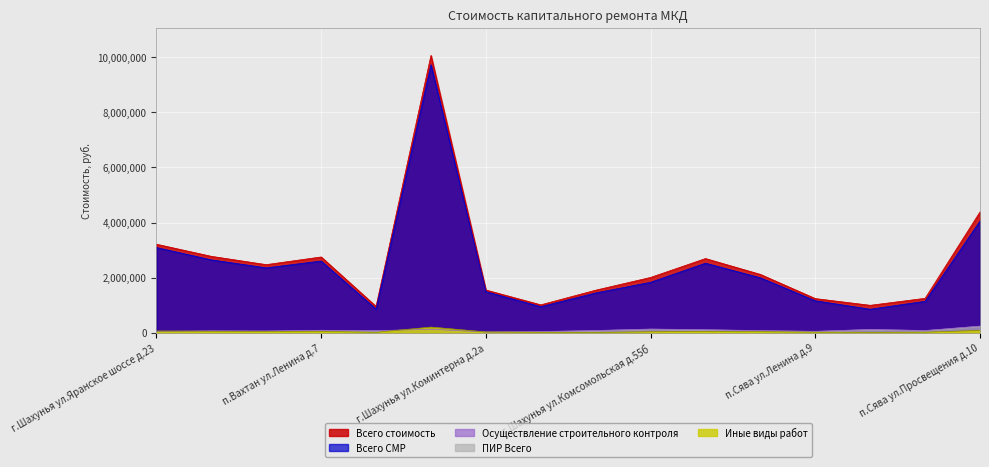

Reading left to right, what are all the values shown in this chart?

Всего стоимость: г.Шахунья ул.Яранское шоссе д.23=3214650	п.Сява ул.Ленина д.22=2774712	г.Шахунья ул.Комсомольская д.55г=2474057	п.Вахтан ул.Ленина д.7=2752117	г.Шахунья ул.Островского д.1=958011	п.Сява ул.Просвещения д.14=10063608	г.Шахунья ул.Коминтерна д.2а=1553623	п.Сява ул.Ленина д.6=1015561	п.Вахтан ул.Гагарина д.1=1547193	г.Шахунья ул.Комсомольская д.55б=2009616	с.Верховское ул.Дорожная д.4=2694900	с.Черное ул.Молодежная д.14=2119109	п.Сява ул.Ленина д.9=1241973	г.Шахунья ул.Островского д.3=998470	п.Вахтан ул.Гагарина д.5=1252231	п.Сява ул.Просвещения д.10=4387384
Всего СМР: г.Шахунья ул.Яранское шоссе д.23=3095221	п.Сява ул.Ленина д.22=2646625	г.Шахунья ул.Комсомольская д.55г=2357329	п.Вахтан ул.Ленина д.7=2604108	г.Шахунья ул.Островского д.1=860986	п.Сява ул.Просвещения д.14=9726497	г.Шахунья ул.Коминтерна д.2а=1492806	п.Сява ул.Ленина д.6=949165	п.Вахтан ул.Гагарина д.1=1446940	г.Шахунья ул.Комсомольская д.55б=1833602	с.Верховское ул.Дорожная д.4=2526295	с.Черное ул.Молодежная д.14=1997112	п.Сява ул.Ленина д.9=1162529	г.Шахунья ул.Островского д.3=856553	п.Вахтан ул.Гагарина д.5=1143974	п.Сява ул.Просвещения д.10=4056036
Осуществление строительного контроля: г.Шахунья ул.Яранское шоссе д.23=53191	п.Сява ул.Ленина д.22=71449	г.Шахунья ул.Комсомольская д.55г=66281	п.Вахтан ул.Ленина д.7=92281	г.Шахунья ул.Островского д.1=78600	п.Сява ул.Просвещения д.14=128964	г.Шахунья ул.Коминтерна д.2а=28871	п.Сява ул.Ленина д.6=46083	п.Вахтан ул.Гагарина д.1=84336	г.Шахунья ул.Комсомольская д.55б=136774	с.Верховское ул.Дорожная д.4=114542	с.Черное ул.Молодежная д.14=79259	п.Сява ул.Ленина д.9=54565	г.Шахунья ул.Островского д.3=123587	п.Вахтан ул.Гагарина д.5=83775	п.Сява ул.Просвещения д.10=244548
Иные виды работ: г.Шахунья ул.Яранское шоссе д.23=66238	п.Сява ул.Ленина д.22=56638	г.Шахунья ул.Комсомольская д.55г=50447	п.Вахтан ул.Ленина д.7=55728	г.Шахунья ул.Островского д.1=18425	п.Сява ул.Просвещения д.14=208147	г.Шахунья ул.Коминтерна д.2а=31946	п.Сява ул.Ленина д.6=20313	п.Вахтан ул.Гагарина д.1=15917	г.Шахунья ул.Комсомольская д.55б=39240	с.Верховское ул.Дорожная д.4=54063	с.Черное ул.Молодежная д.14=42738	п.Сява ул.Ленина д.9=24879	г.Шахунья ул.Островского д.3=18330	п.Вахтан ул.Гагарина д.5=24482	п.Сява ул.Просвещения д.10=86800